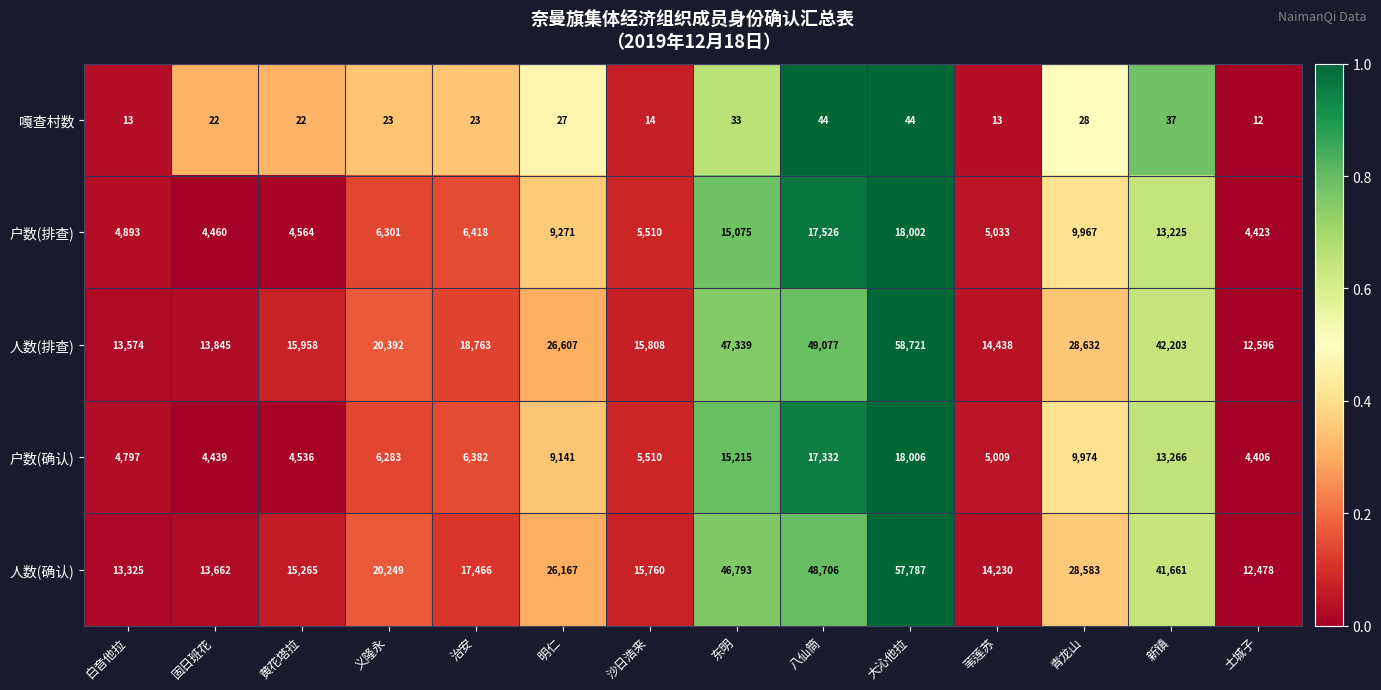

How many data points in 嘎查村数 are less than 23?

6